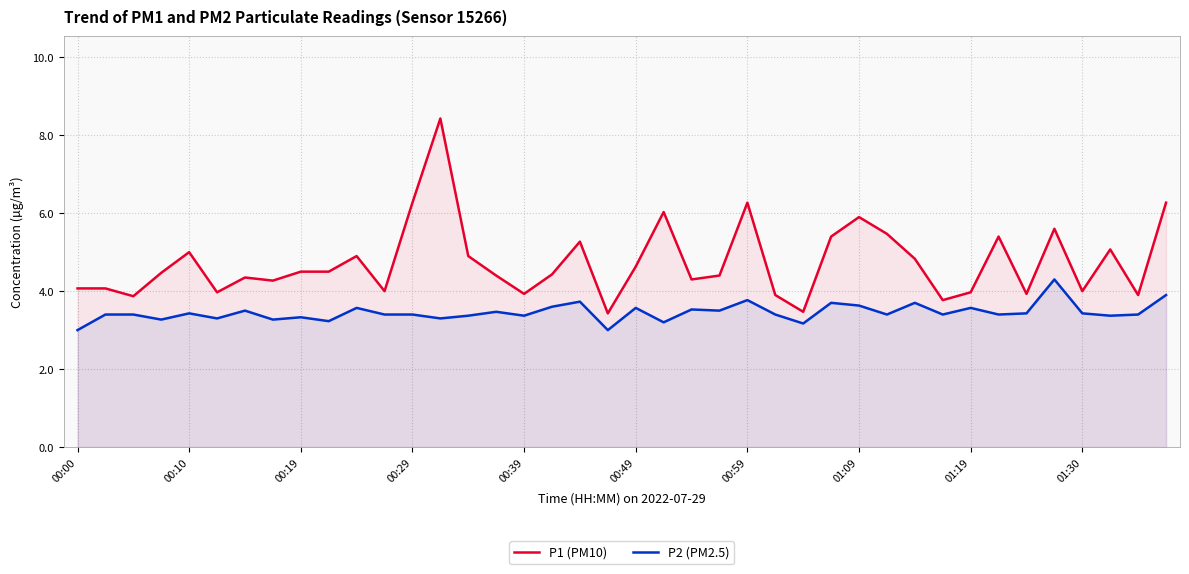

What is the spread (max minus min) of values at 00:39?

0.6